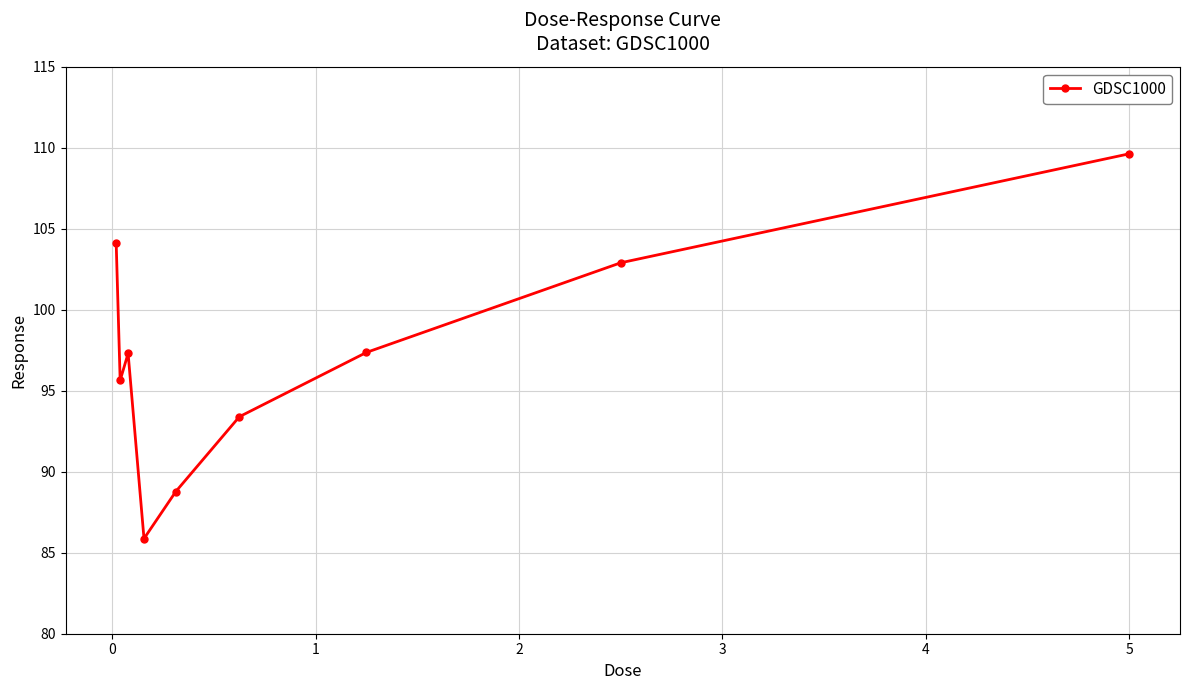

What is the minimum value shown in the chart?

85.9